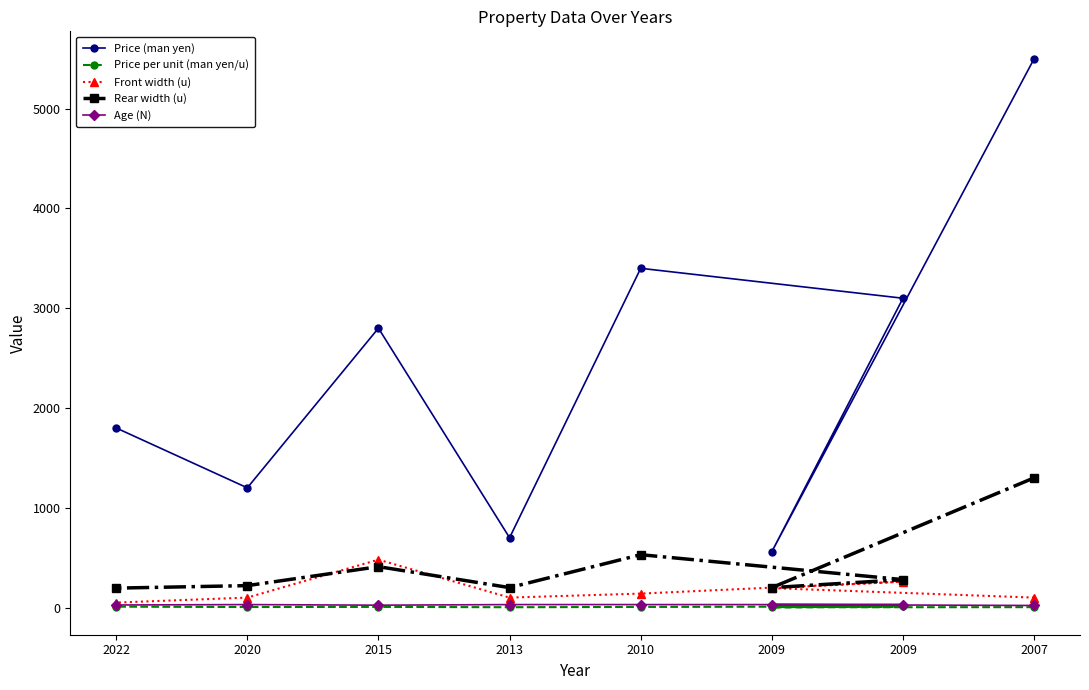

True or false: Rear width (u) and Price per unit (man yen/u) intersect in this chart.

False